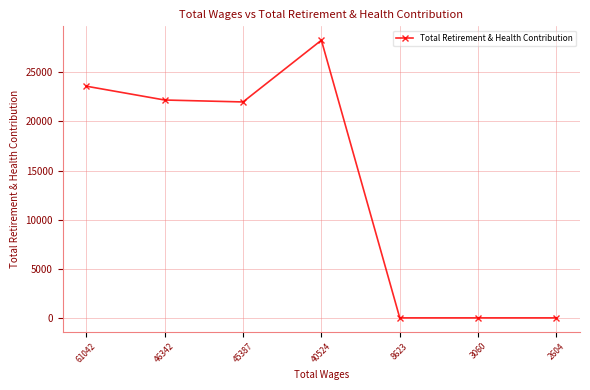

What is the sum of all values?

95997